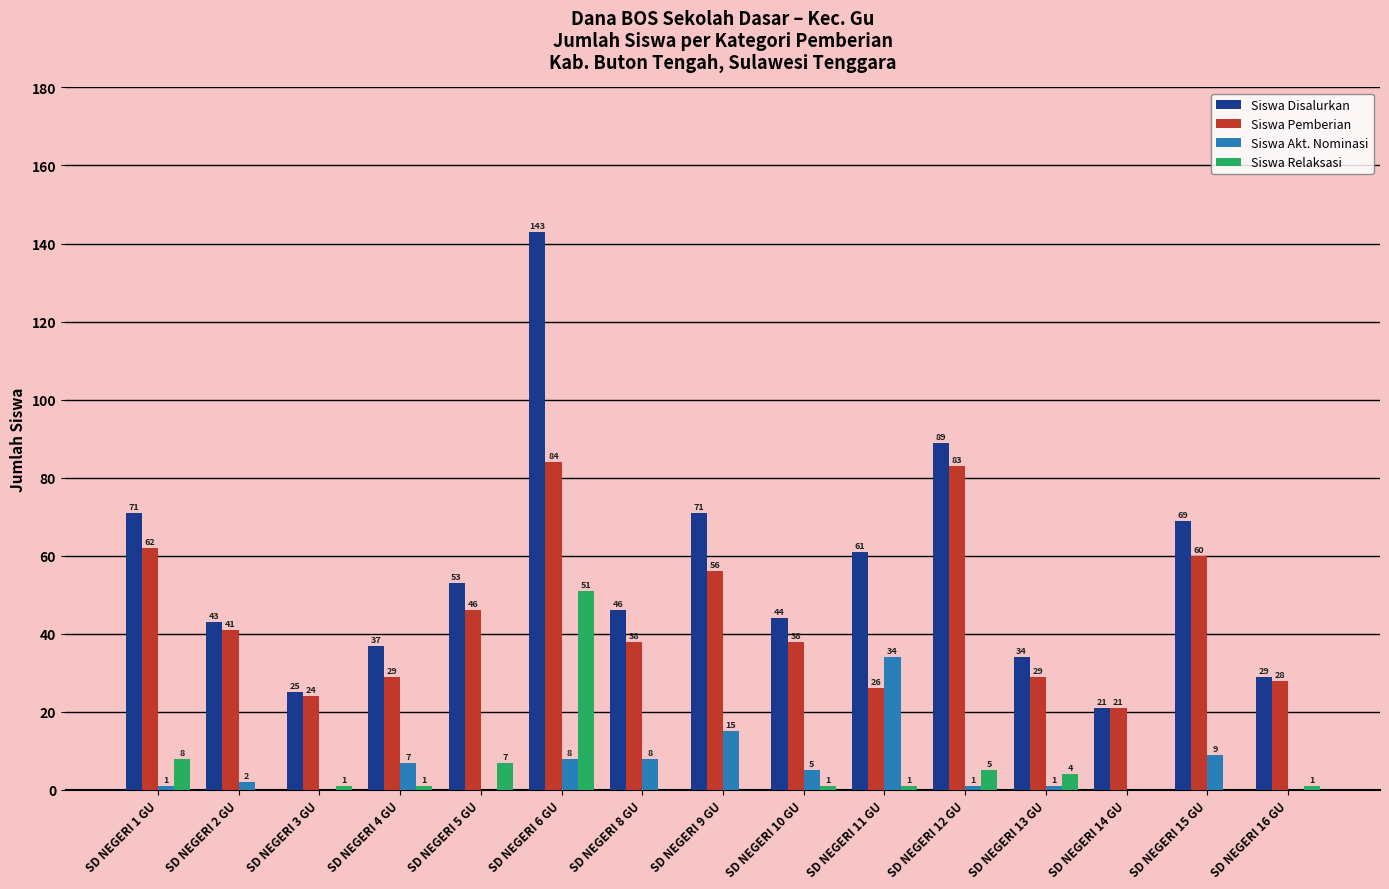

How many distinct data groups are displayed?

4